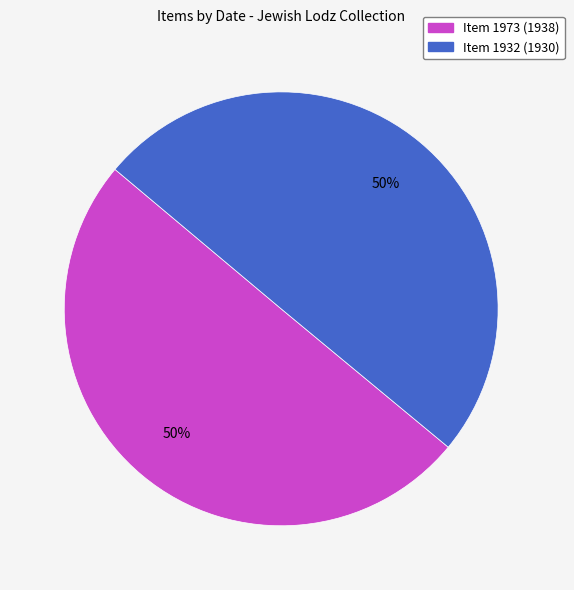

The Item 1932 (1930) slice represents 40% of the pie. True or false?

False